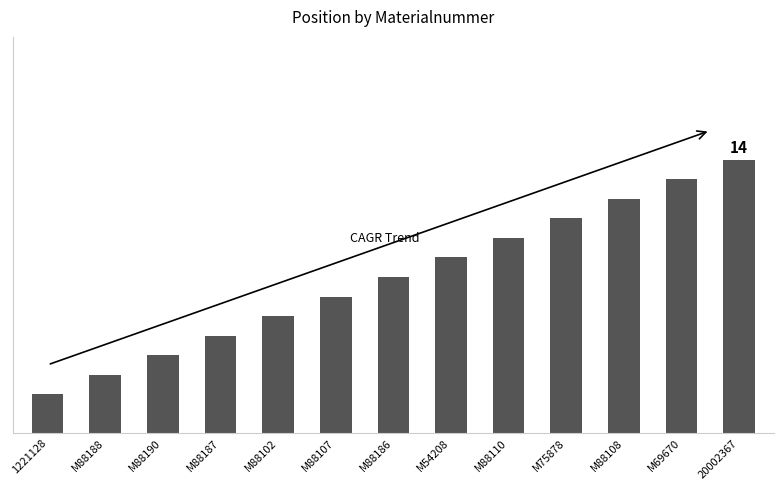

Reading right to left, list all the values displayed in this chart.

20002367=14	M69670=13	M88108=12	M75878=11	M88110=10	M54208=9	M88186=8	M88107=7	M88102=6	M88187=5	M88190=4	M88188=3	1221128=2